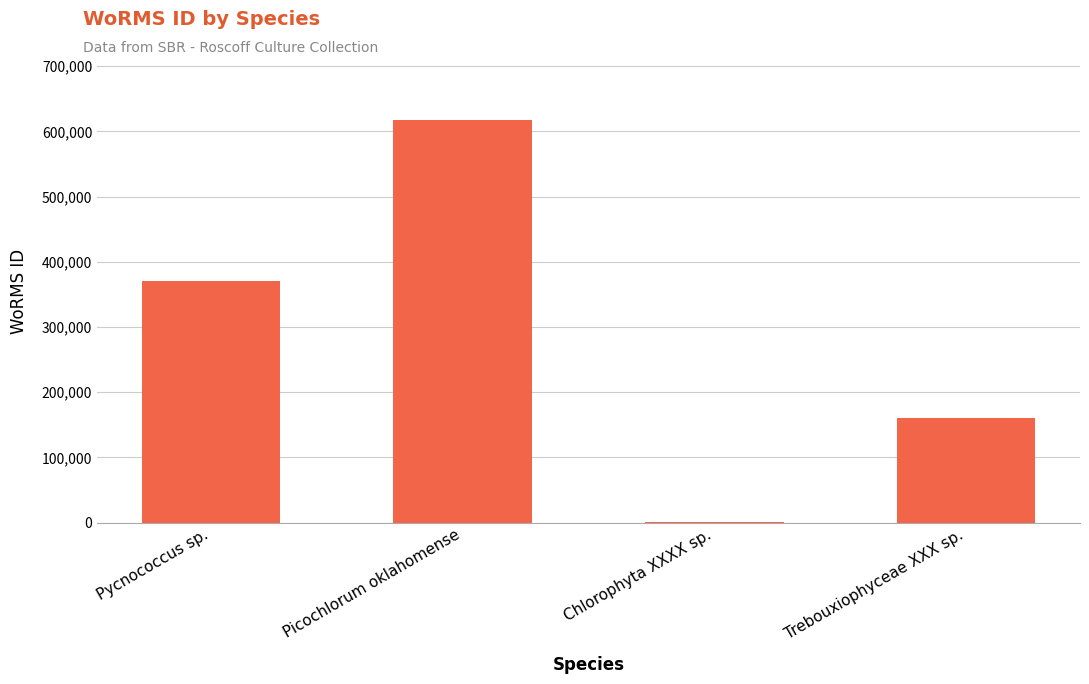

Approximately how many times larger is the value at Trebouxiophyceae XXX sp. compared to Pycnococcus sp.?

0.4